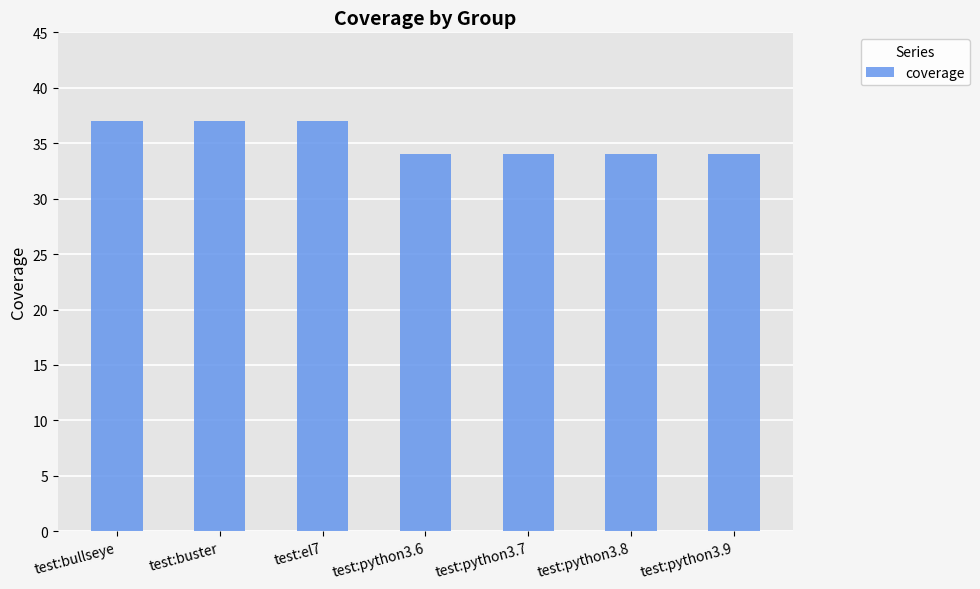

What is the maximum value shown in the chart?

37